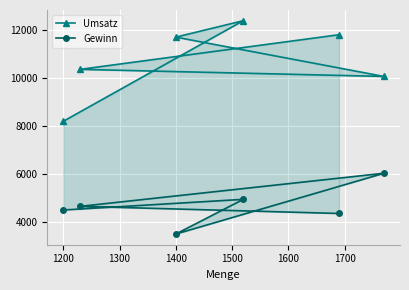

What is the difference between the Gewinn values at 1500 and 1400?

1377